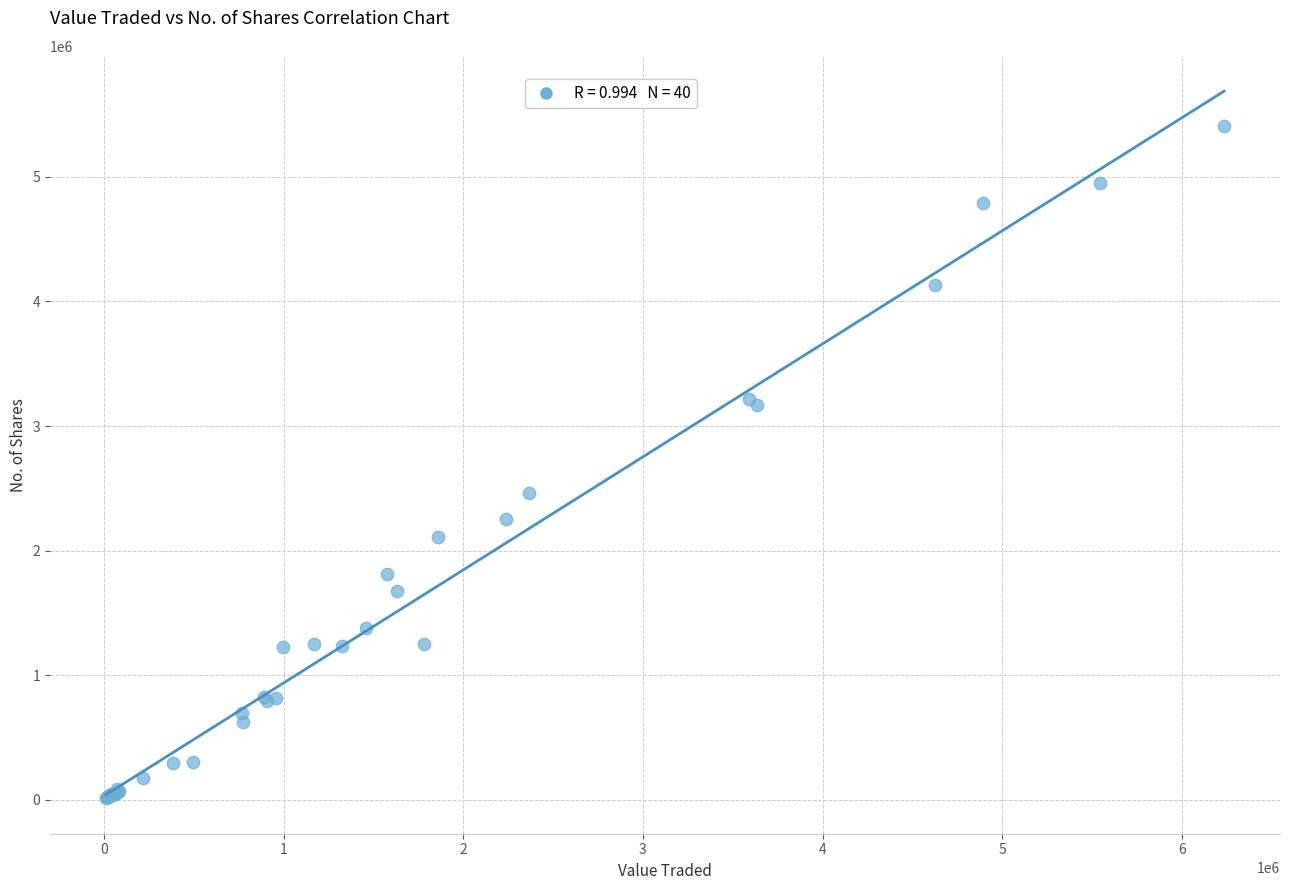

What Y value in the scatter plot is closest to 2708662?

2459144